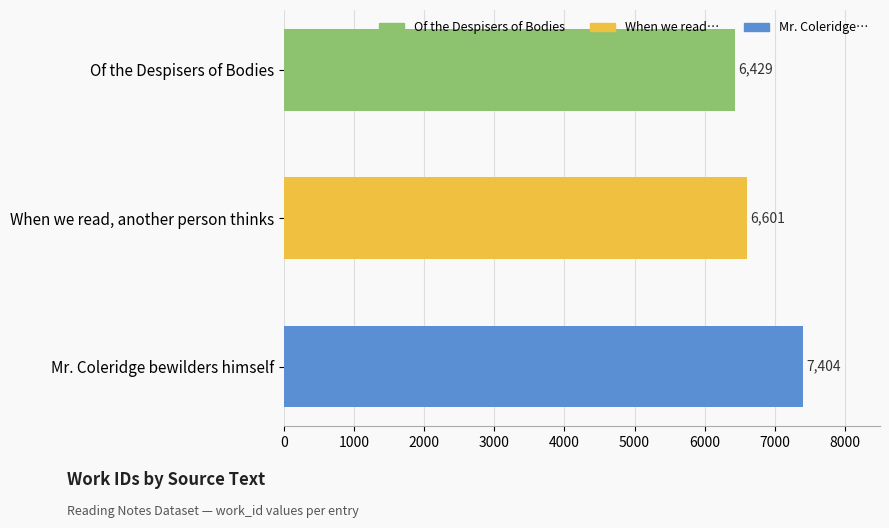

What is the change in value from Of the Despisers of Bodies to When we read, another person thinks?

+172